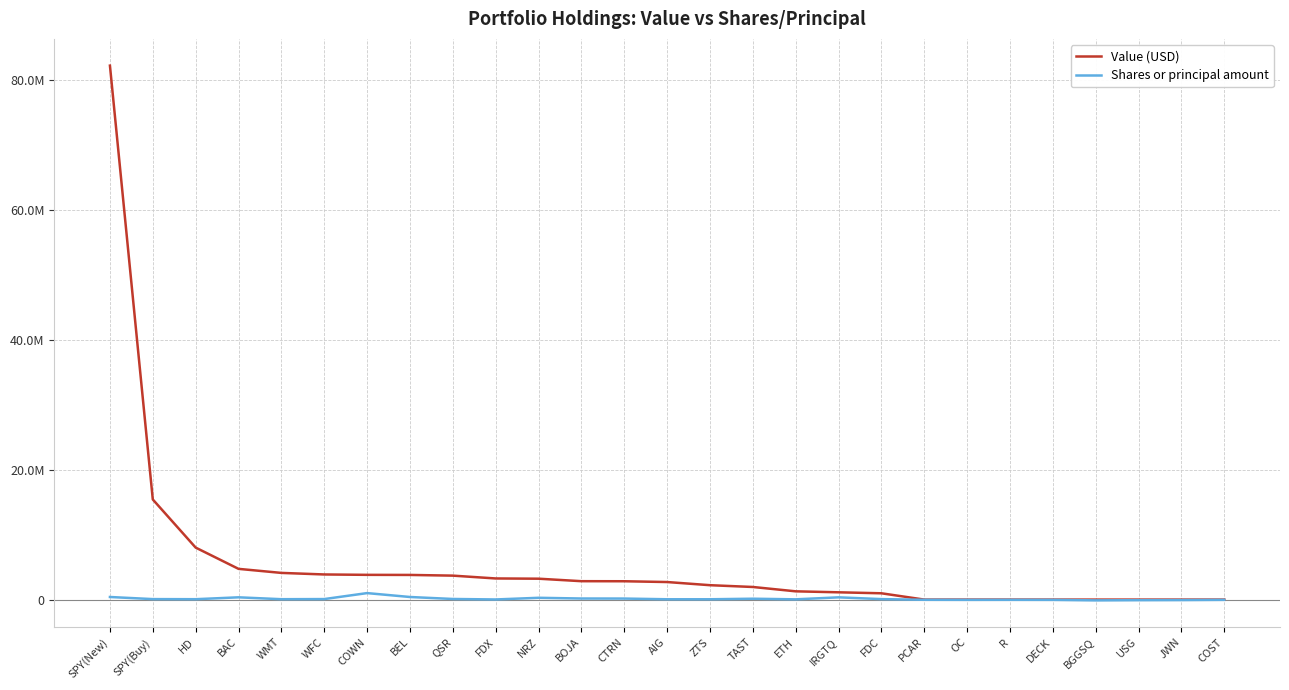

True or false: Value (USD) has more than 2 points higher than both neighbors.

False